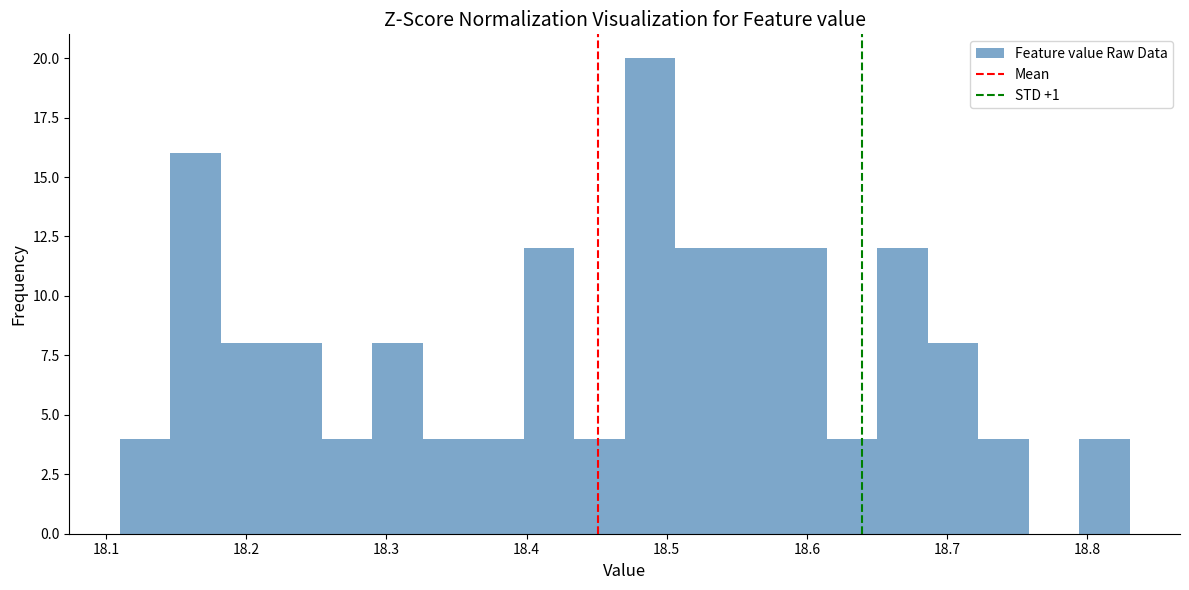

Read against the x-axis, roughly where is the centre of the tallest bar?

18.49